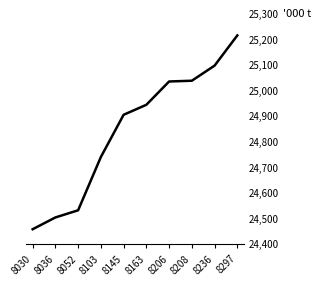

Which has a higher value, 8236 or 8036?

8236